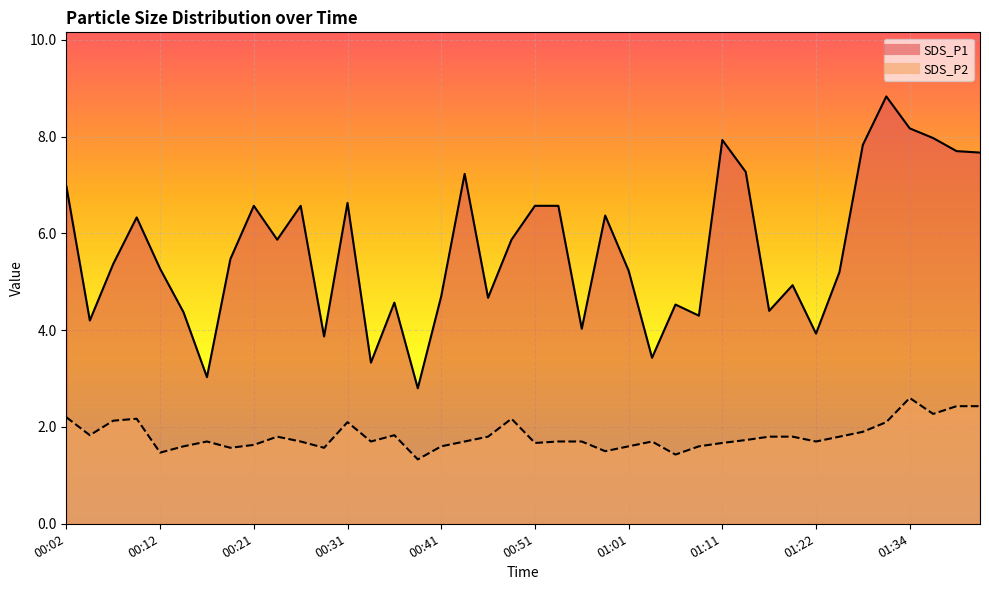

What is the average value of the SDS_P1 series?

5.7